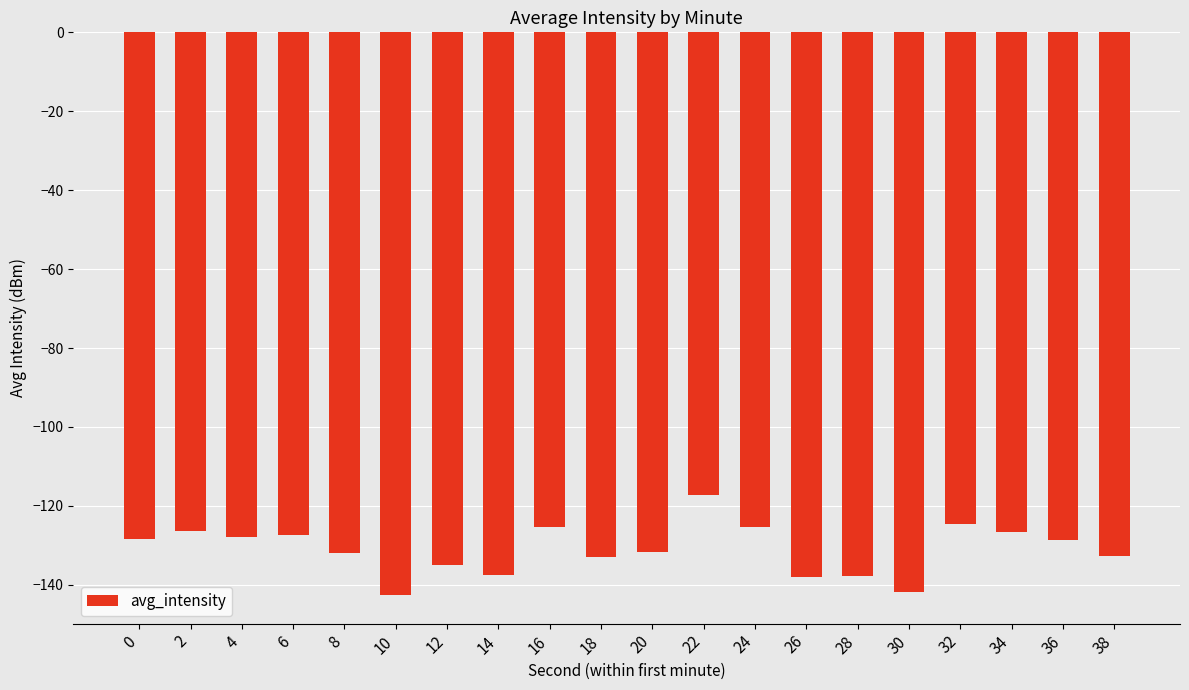

The value at 28 is -137.8. True or false?

True